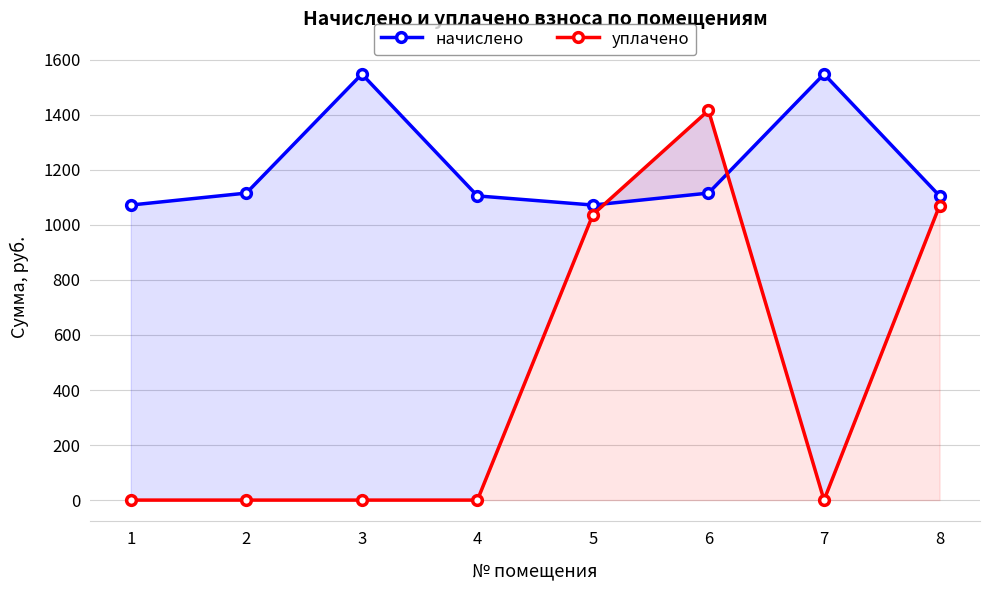

At how many categories does at least one series exceed 473?

8